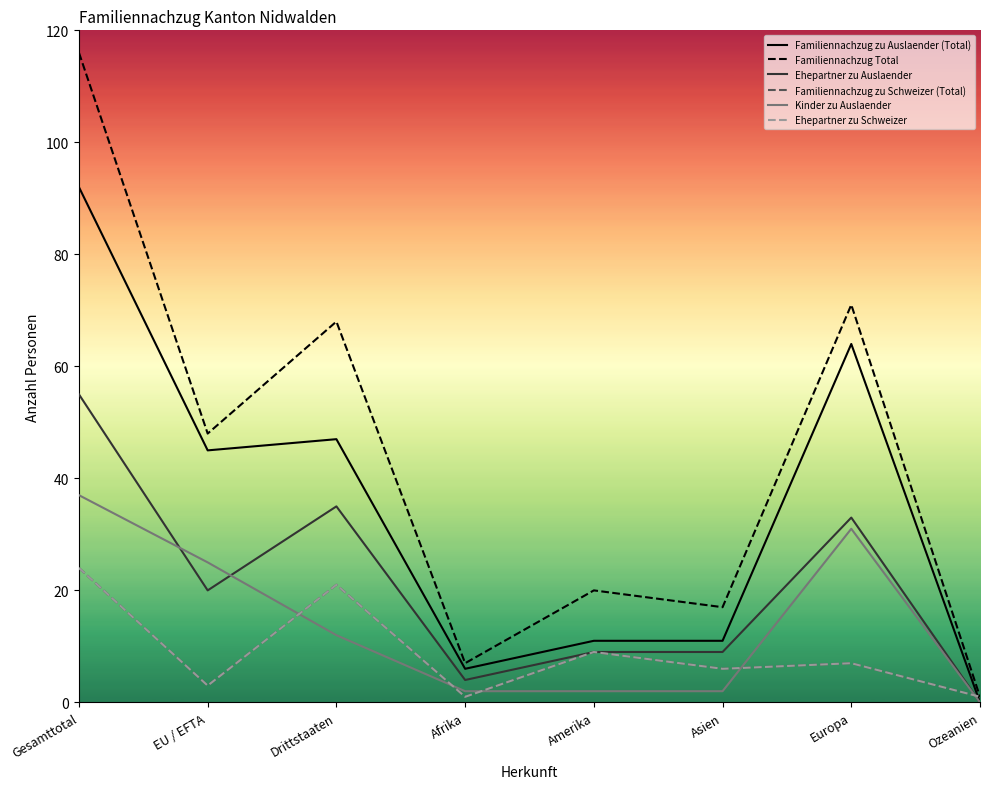

Which series has the largest range (max minus min)?

Familiennachzug Total